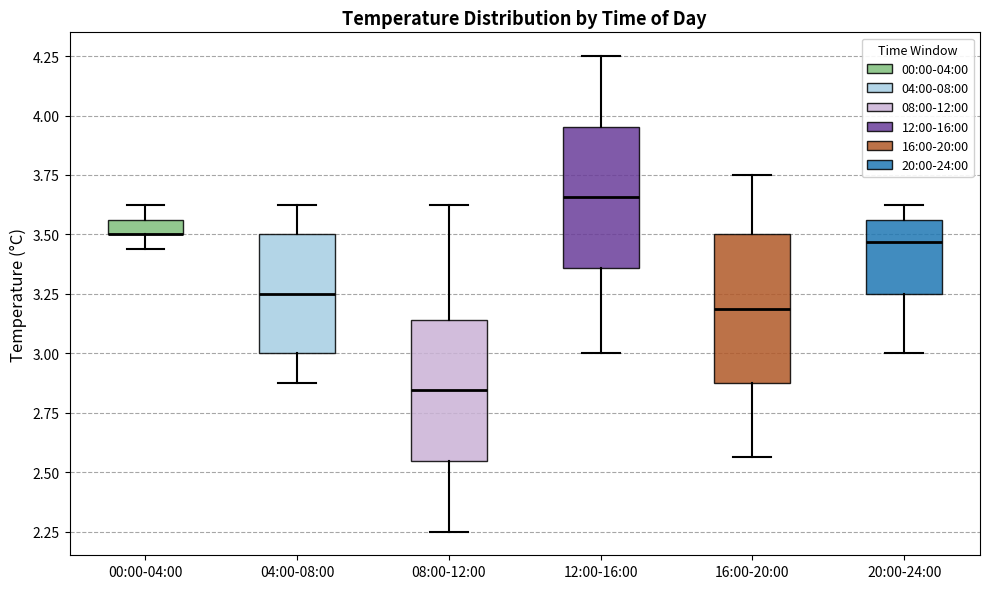

Where is the lower edge of the box for 04:00-08:00 on the y-axis? The values are not printed on the chart, so give them approximately, as read against the axis.

3.00